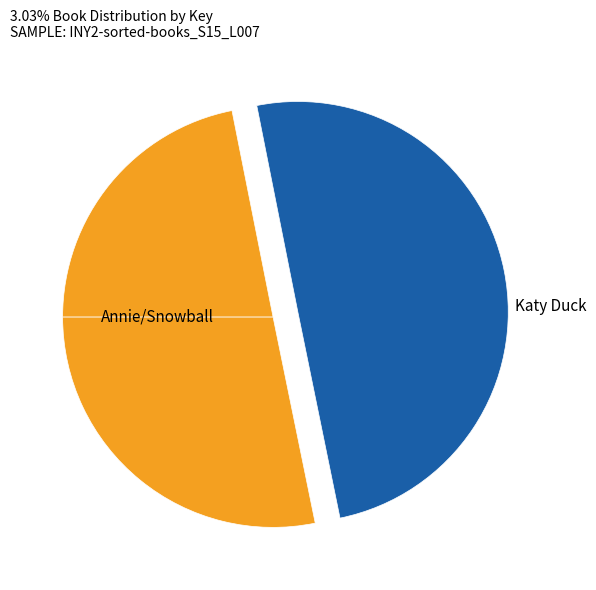

How many segments does this pie chart have?

3